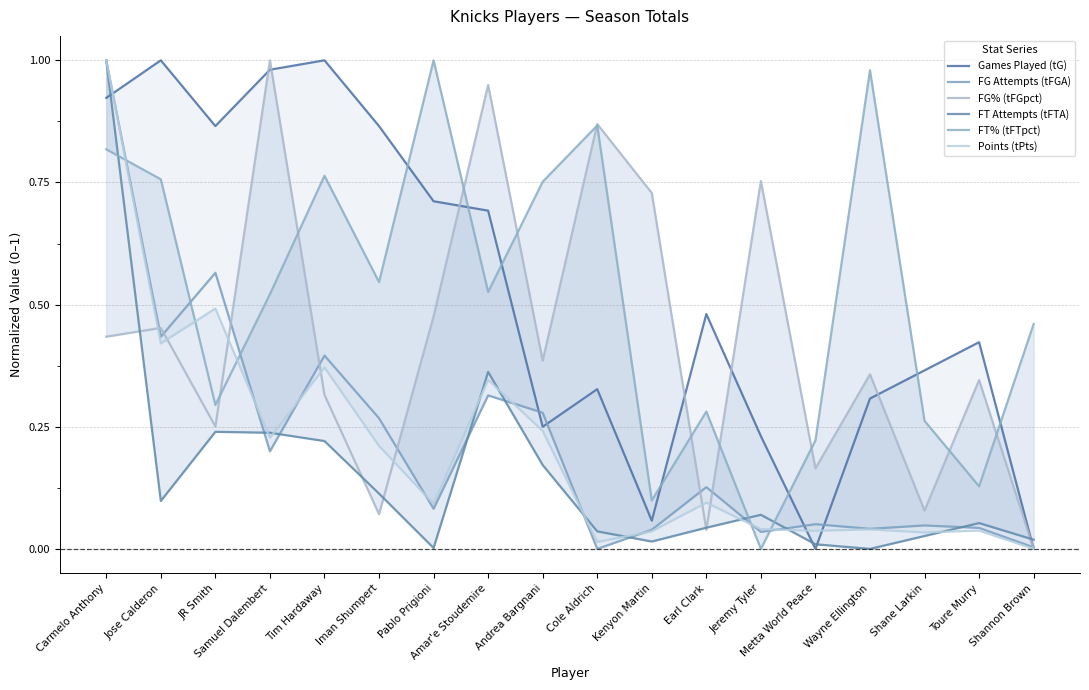

True or false: Games Played (tG) and FT% (tFTpct) cross at least once.

True